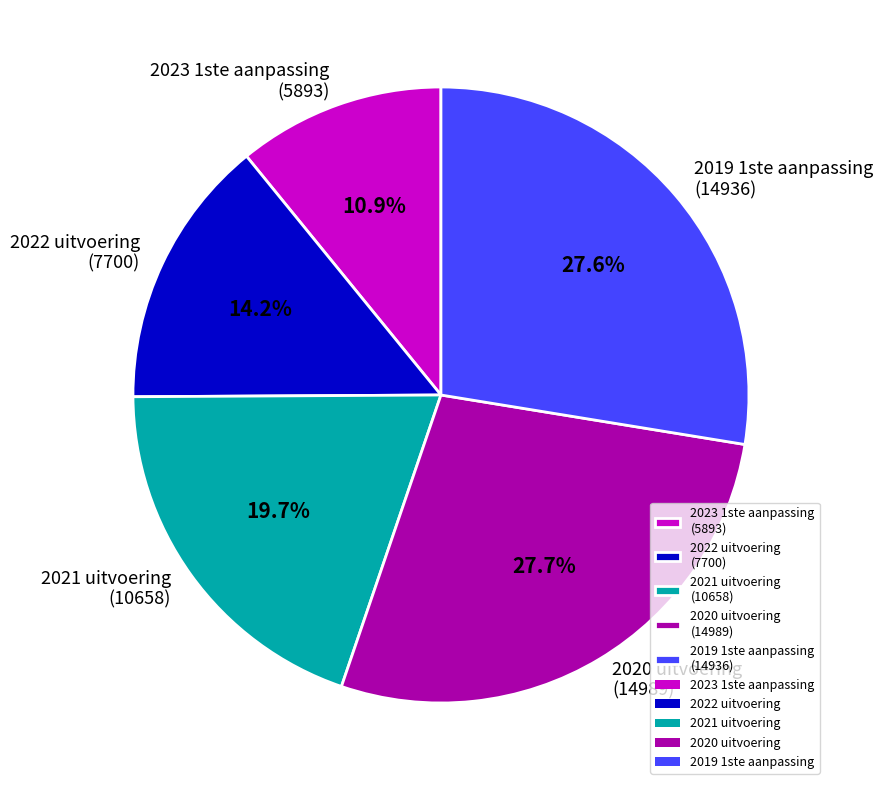

Approximately how many times larger is the value at 2021 uitvoering compared to 2022 uitvoering?

1.4